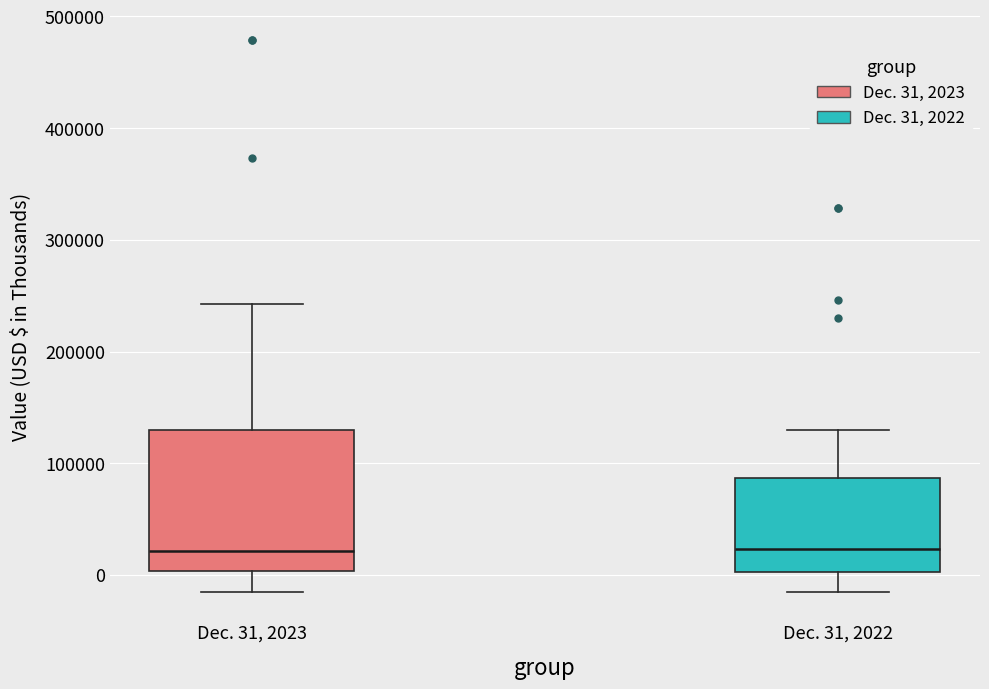

Reading left to right, transcribe this box plot: for each box, give where its median line is, the range the box spans, and where its two whiskers end, as read against the y-axis. The values are not printed on the chart, so give them approximately, as read against the axis.

Dec. 31, 2023: median 20000, box 0 to 130000, whiskers -20000 to 240000
Dec. 31, 2022: median 20000, box 0 to 90000, whiskers -20000 to 130000